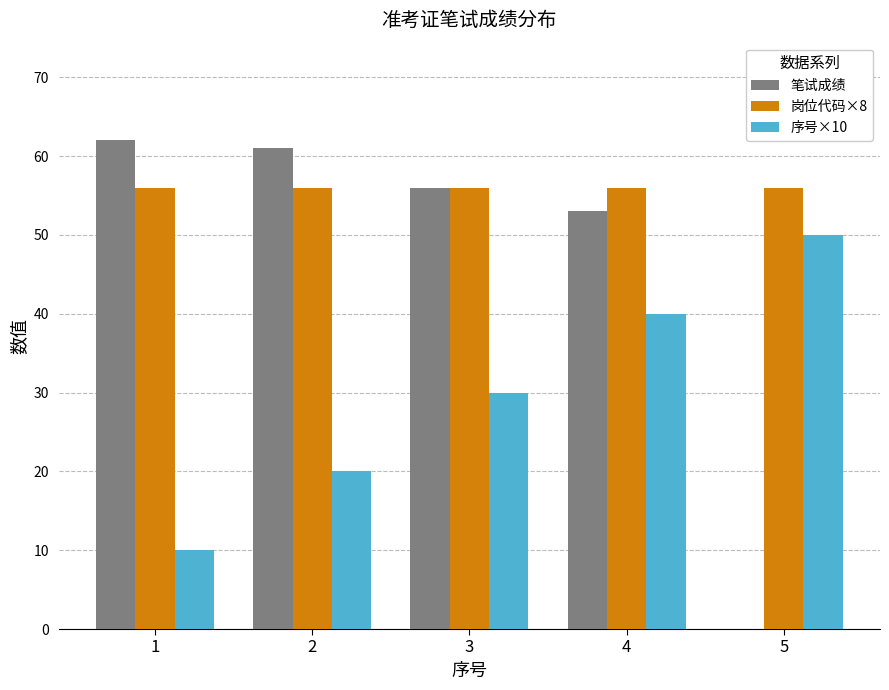

How many groups of bars are there?

5